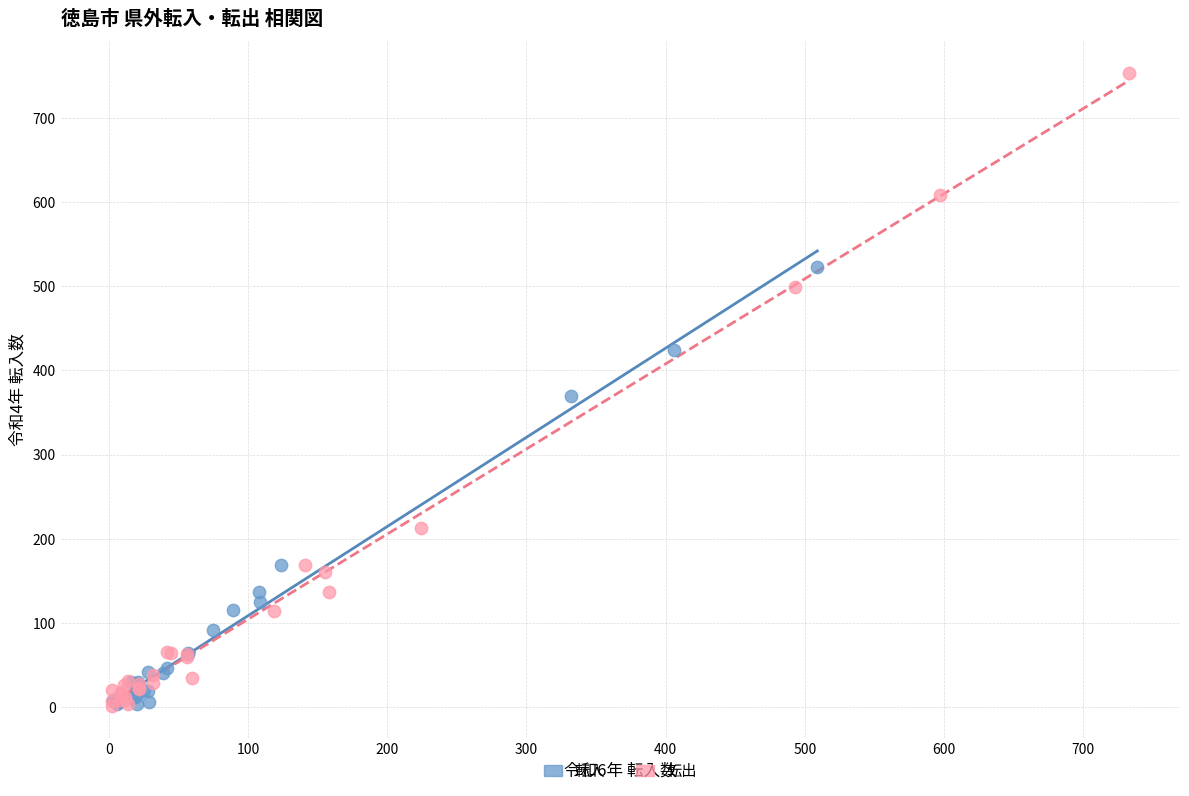

Which series has the largest Y range (max minus min)?

転出